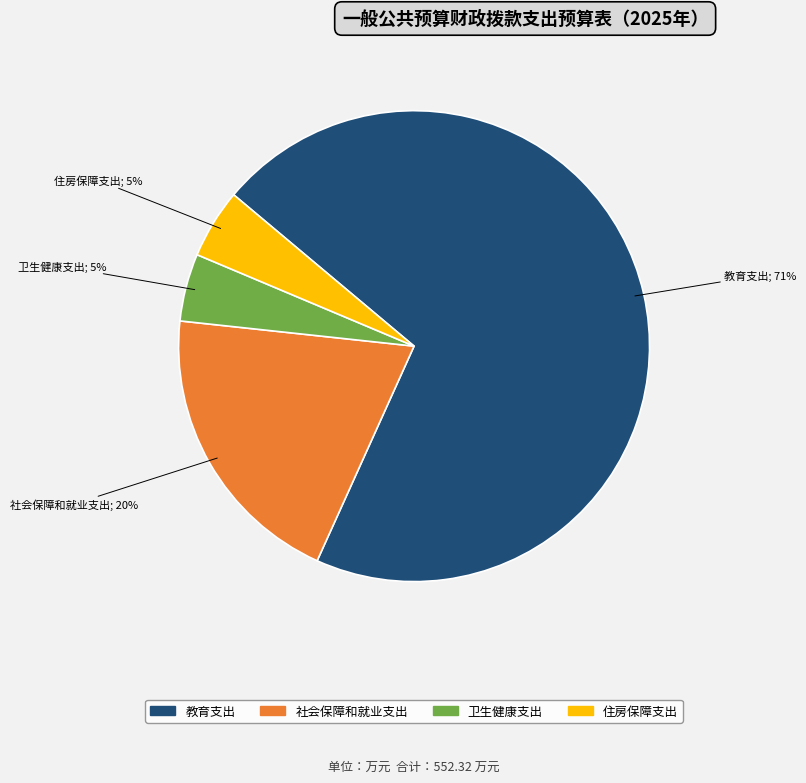

Is there a majority slice in this chart?

Yes